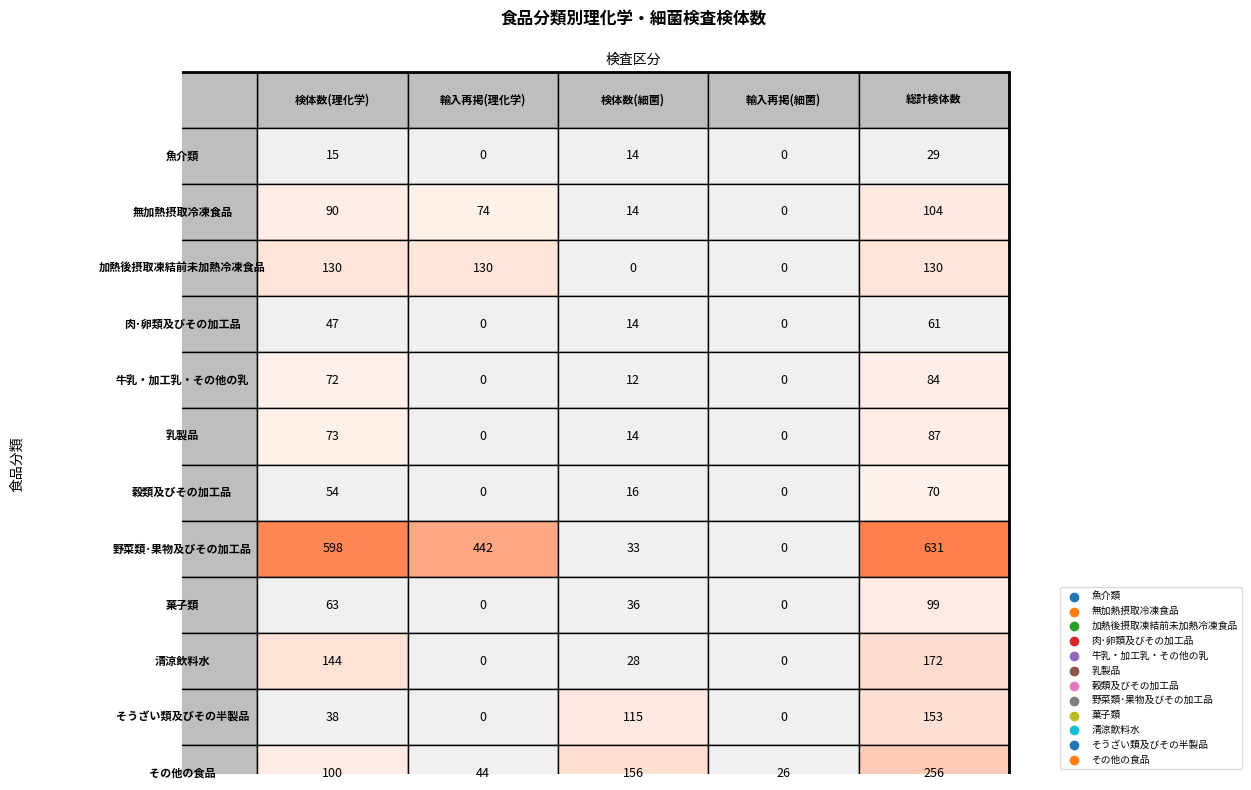

List the series in order of their peak value, lowest first.

魚介類, 肉･卵類及びその加工品, 穀類及びその加工品, 牛乳・加工乳・その他の乳, 乳製品, 菓子類, 無加熱摂取冷凍食品, 加熱後摂取凍結前未加熱冷凍食品, そうざい類及びその半製品, 清涼飲料水, その他の食品, 野菜類･果物及びその加工品